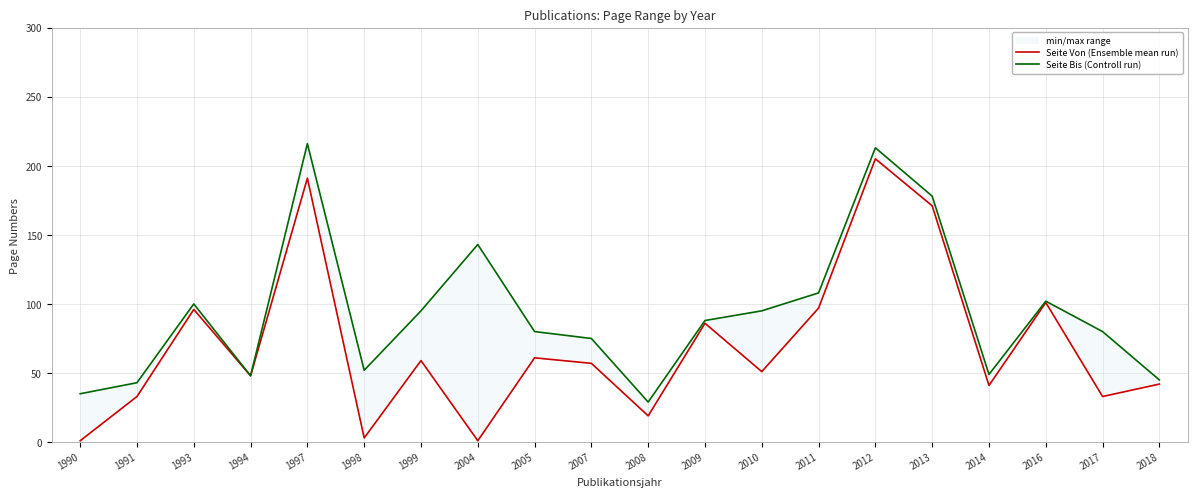

How many data points does each series have?

20